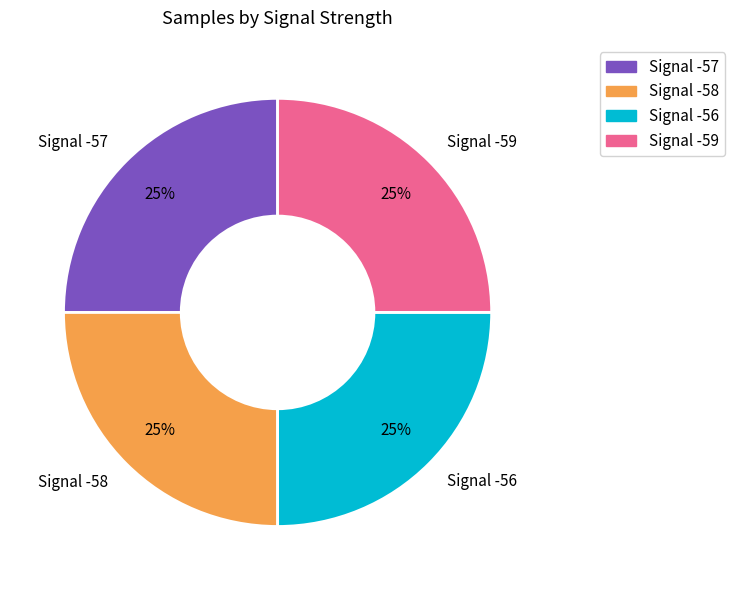

To the nearest percent, what is the average slice percentage?

25%